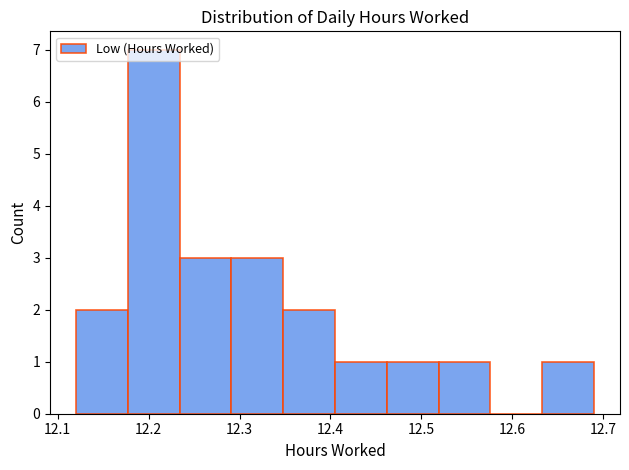

Which range on the x-axis has the tallest bar?

12.177 to 12.234